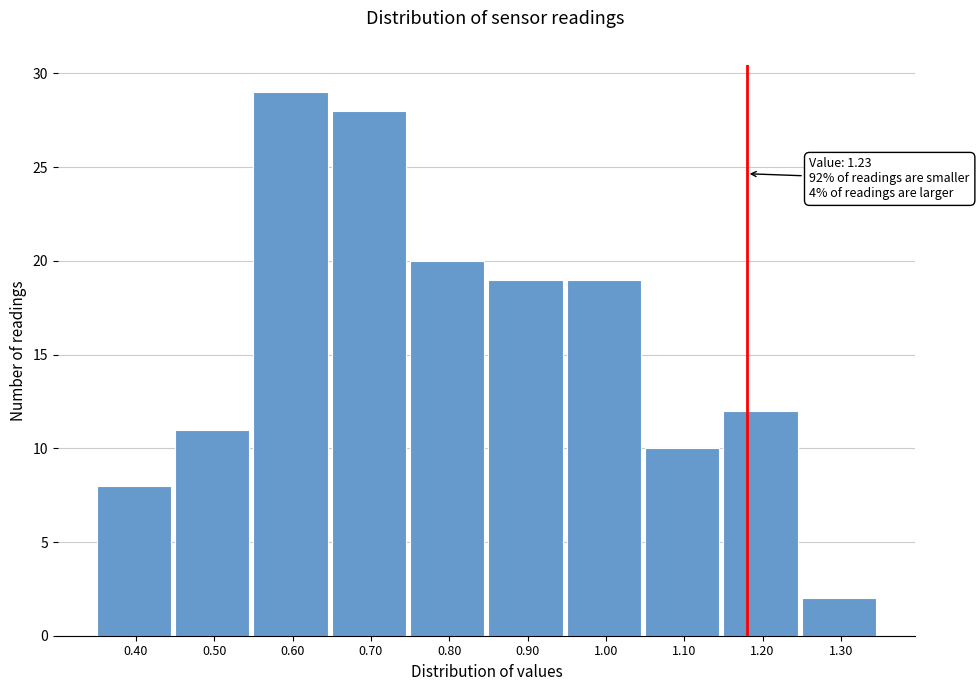

Reading left to right, list all the values displayed in this chart.

0.40=8	0.50=11	0.60=29	0.70=28	0.80=20	0.90=19	1.00=19	1.10=10	1.20=12	1.30=2